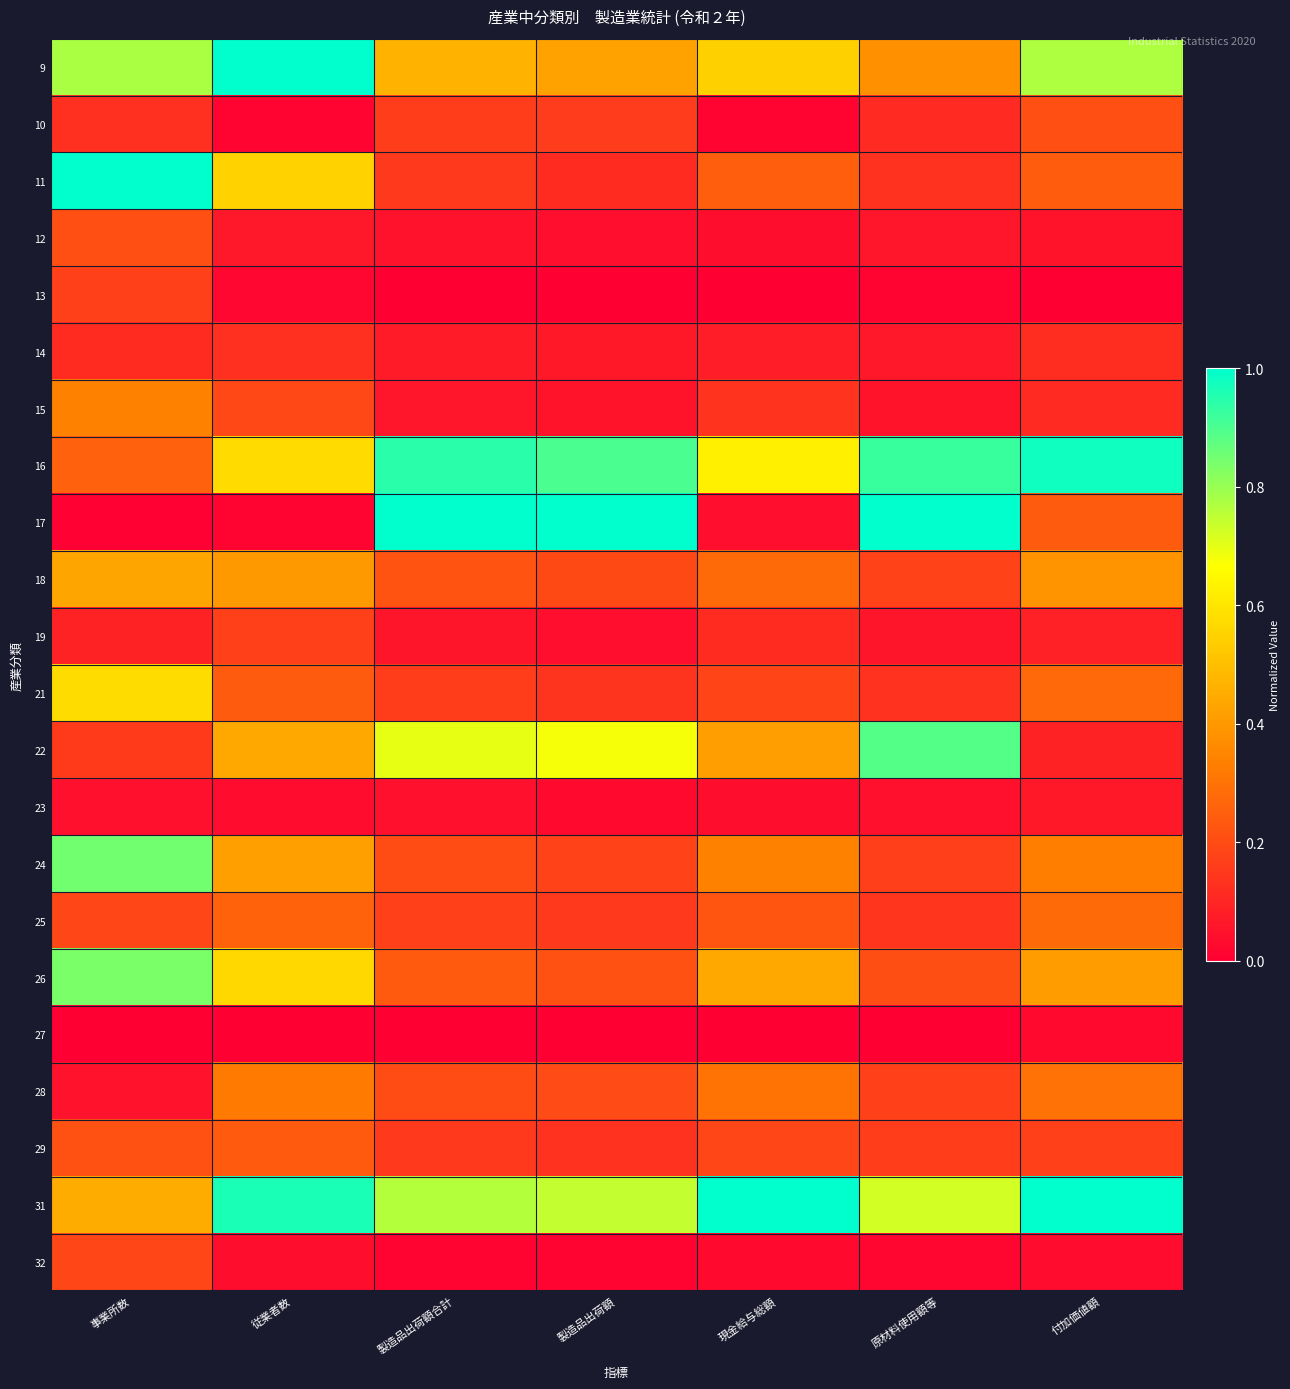

Reading left to right, extract all data points from this chart.

9: 事業所数=0.8	従業者数=1.0	製造品出荷額合計=0.5	製造品出荷額=0.4	現金給与総額=0.5	原材料使用額等=0.4	付加価値額=0.8
10: 事業所数=0.1	従業者数=0.0	製造品出荷額合計=0.2	製造品出荷額=0.2	現金給与総額=0.0	原材料使用額等=0.1	付加価値額=0.2
11: 事業所数=1.0	従業者数=0.6	製造品出荷額合計=0.2	製造品出荷額=0.1	現金給与総額=0.2	原材料使用額等=0.1	付加価値額=0.2
12: 事業所数=0.2	従業者数=0.1	製造品出荷額合計=0.0	製造品出荷額=0.0	現金給与総額=0.0	原材料使用額等=0.1	付加価値額=0.1
13: 事業所数=0.2	従業者数=0.0	製造品出荷額合計=0.0	製造品出荷額=0.0	現金給与総額=0.0	原材料使用額等=0.0	付加価値額=0.0
14: 事業所数=0.1	従業者数=0.1	製造品出荷額合計=0.1	製造品出荷額=0.1	現金給与総額=0.1	原材料使用額等=0.1	付加価値額=0.1
15: 事業所数=0.3	従業者数=0.2	製造品出荷額合計=0.1	製造品出荷額=0.1	現金給与総額=0.1	原材料使用額等=0.1	付加価値額=0.1
16: 事業所数=0.3	従業者数=0.6	製造品出荷額合計=0.9	製造品出荷額=0.9	現金給与総額=0.6	原材料使用額等=0.9	付加価値額=1.0
17: 事業所数=0.0	従業者数=0.0	製造品出荷額合計=1.0	製造品出荷額=1.0	現金給与総額=0.0	原材料使用額等=1.0	付加価値額=0.2
18: 事業所数=0.4	従業者数=0.4	製造品出荷額合計=0.2	製造品出荷額=0.2	現金給与総額=0.3	原材料使用額等=0.2	付加価値額=0.4
19: 事業所数=0.1	従業者数=0.2	製造品出荷額合計=0.1	製造品出荷額=0.0	現金給与総額=0.1	原材料使用額等=0.1	付加価値額=0.1
21: 事業所数=0.6	従業者数=0.2	製造品出荷額合計=0.2	製造品出荷額=0.1	現金給与総額=0.2	原材料使用額等=0.1	付加価値額=0.3
22: 事業所数=0.2	従業者数=0.4	製造品出荷額合計=0.7	製造品出荷額=0.7	現金給与総額=0.4	原材料使用額等=0.9	付加価値額=0.1
23: 事業所数=0.0	従業者数=0.0	製造品出荷額合計=0.0	製造品出荷額=0.0	現金給与総額=0.0	原材料使用額等=0.0	付加価値額=0.1
24: 事業所数=0.8	従業者数=0.4	製造品出荷額合計=0.2	製造品出荷額=0.2	現金給与総額=0.3	原材料使用額等=0.2	付加価値額=0.3
25: 事業所数=0.2	従業者数=0.3	製造品出荷額合計=0.2	製造品出荷額=0.2	現金給与総額=0.2	原材料使用額等=0.1	付加価値額=0.3
26: 事業所数=0.8	従業者数=0.6	製造品出荷額合計=0.2	製造品出荷額=0.2	現金給与総額=0.4	原材料使用額等=0.2	付加価値額=0.4
27: 事業所数=0.0	従業者数=0.0	製造品出荷額合計=0.0	製造品出荷額=0.0	現金給与総額=0.0	原材料使用額等=0.0	付加価値額=0.0
28: 事業所数=0.0	従業者数=0.3	製造品出荷額合計=0.2	製造品出荷額=0.2	現金給与総額=0.3	原材料使用額等=0.2	付加価値額=0.3
29: 事業所数=0.2	従業者数=0.2	製造品出荷額合計=0.2	製造品出荷額=0.1	現金給与総額=0.2	原材料使用額等=0.2	付加価値額=0.2
31: 事業所数=0.5	従業者数=1.0	製造品出荷額合計=0.8	製造品出荷額=0.7	現金給与総額=1.0	原材料使用額等=0.7	付加価値額=1.0
32: 事業所数=0.2	従業者数=0.0	製造品出荷額合計=0.0	製造品出荷額=0.0	現金給与総額=0.0	原材料使用額等=0.0	付加価値額=0.0